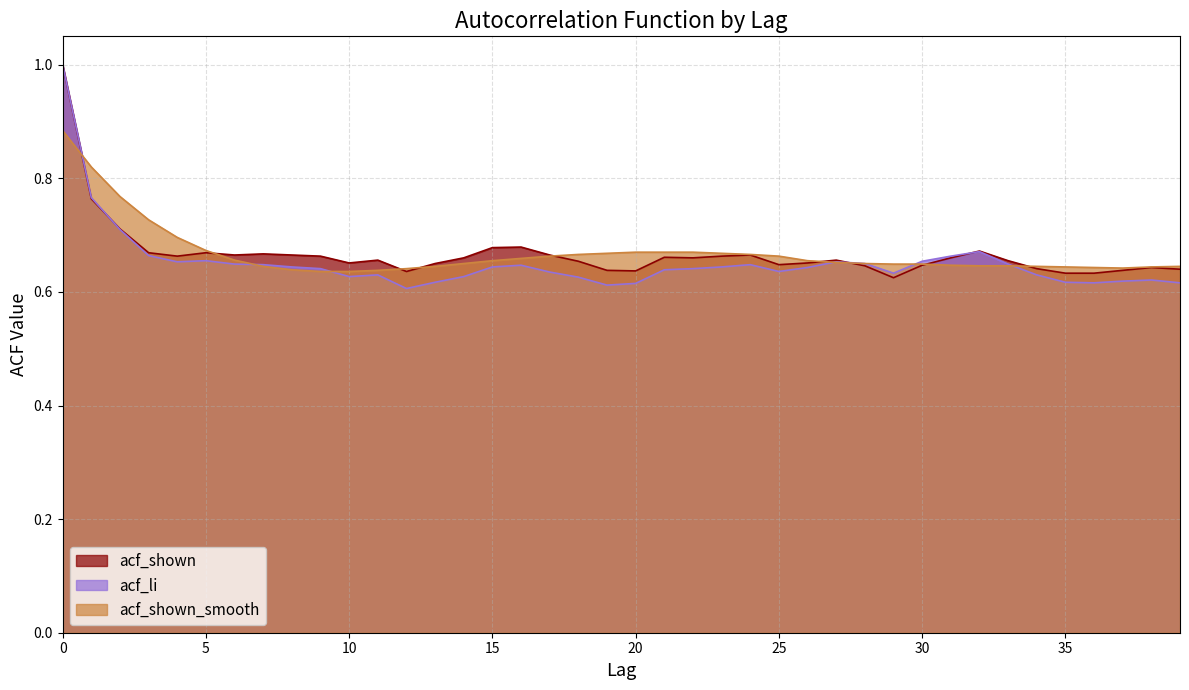

Reading left to right, transcribe all the data shown in this chart.

acf_shown: 0=1.0	1=0.8	2=0.7	3=0.7	4=0.7	5=0.7	6=0.7	7=0.7	8=0.7	9=0.7	10=0.7	11=0.7	12=0.6	13=0.7	14=0.7	15=0.7	16=0.7	17=0.7	18=0.7	19=0.6	20=0.6	21=0.7	22=0.7	23=0.7	24=0.7	25=0.6	26=0.7	27=0.7	28=0.6	29=0.6	30=0.6	31=0.7	32=0.7	33=0.7	34=0.6	35=0.6	36=0.6	37=0.6	38=0.6	39=0.6
acf_li: 0=1.0	1=0.8	2=0.7	3=0.7	4=0.7	5=0.7	6=0.6	7=0.6	8=0.6	9=0.6	10=0.6	11=0.6	12=0.6	13=0.6	14=0.6	15=0.6	16=0.6	17=0.6	18=0.6	19=0.6	20=0.6	21=0.6	22=0.6	23=0.6	24=0.6	25=0.6	26=0.6	27=0.7	28=0.7	29=0.6	30=0.7	31=0.7	32=0.7	33=0.6	34=0.6	35=0.6	36=0.6	37=0.6	38=0.6	39=0.6
acf_shown_smooth: 0=0.9	1=0.8	2=0.8	3=0.7	4=0.7	5=0.7	6=0.7	7=0.6	8=0.6	9=0.6	10=0.6	11=0.6	12=0.6	13=0.6	14=0.7	15=0.7	16=0.7	17=0.7	18=0.7	19=0.7	20=0.7	21=0.7	22=0.7	23=0.7	24=0.7	25=0.7	26=0.7	27=0.7	28=0.7	29=0.6	30=0.6	31=0.6	32=0.6	33=0.6	34=0.6	35=0.6	36=0.6	37=0.6	38=0.6	39=0.6